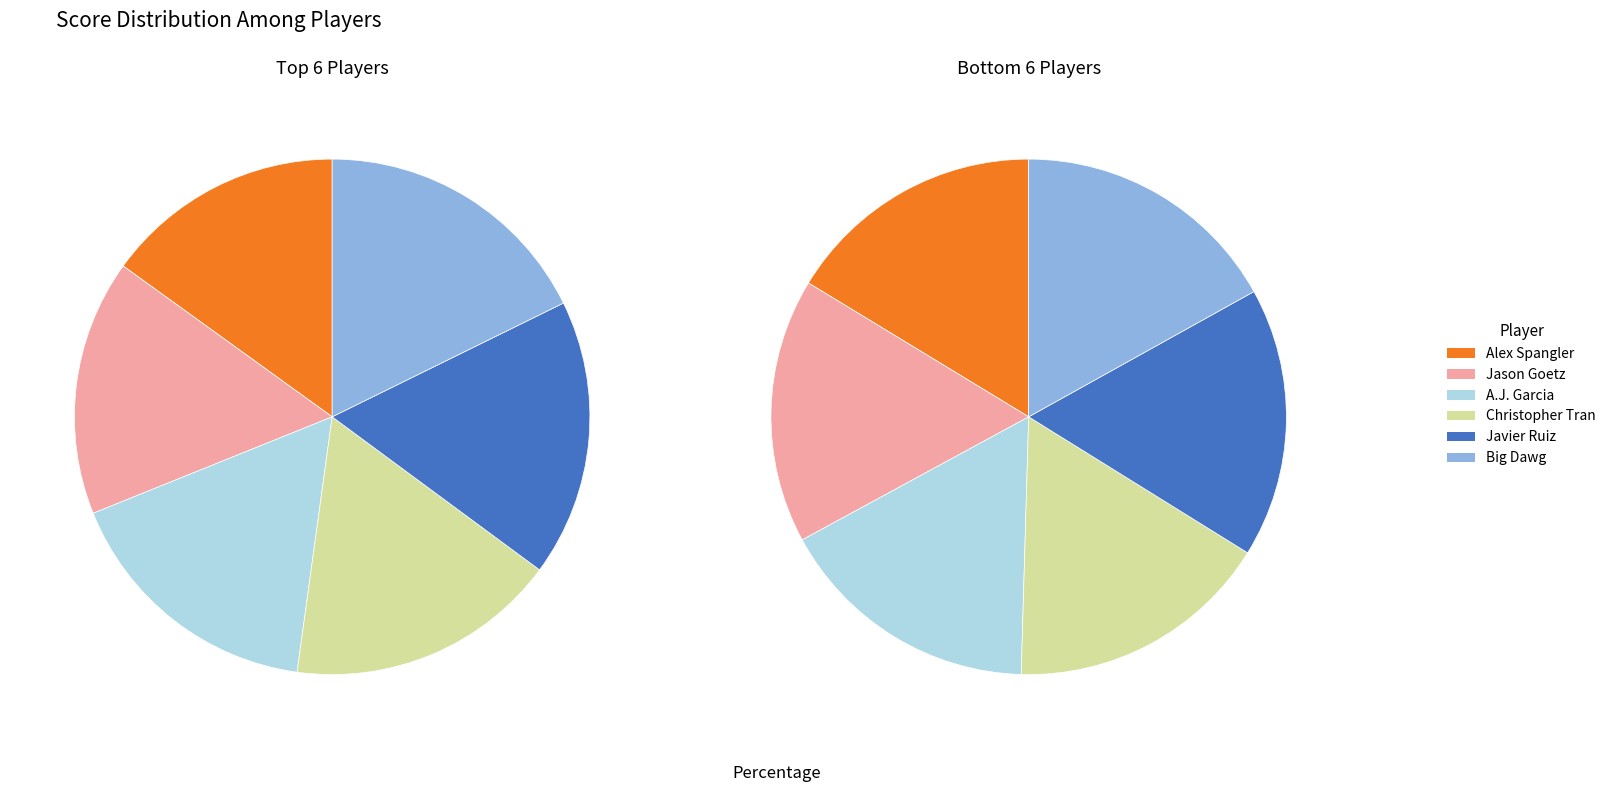

The Cary Rentner slice represents 16% of the pie. True or false?

False